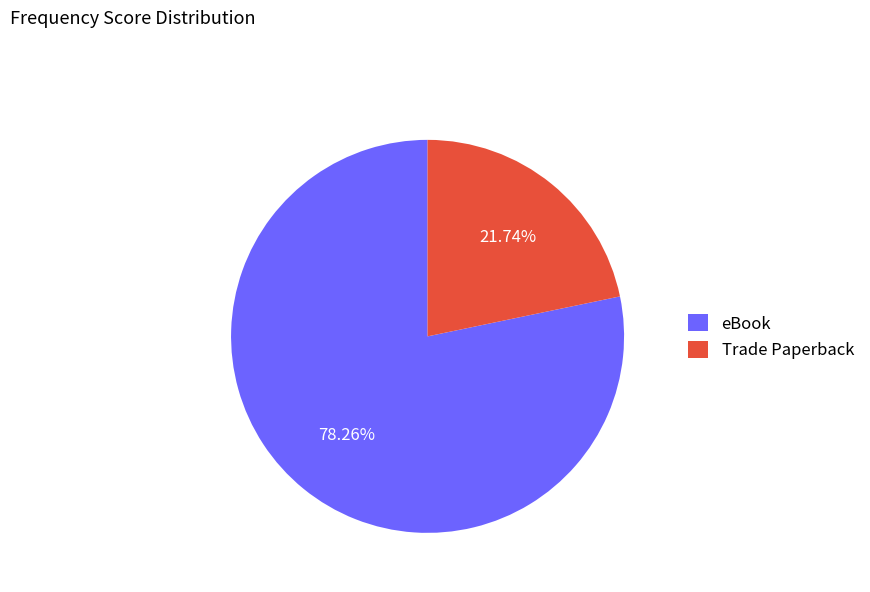

What is the ratio of the value at eBook to the value at Trade Paperback?

3.6